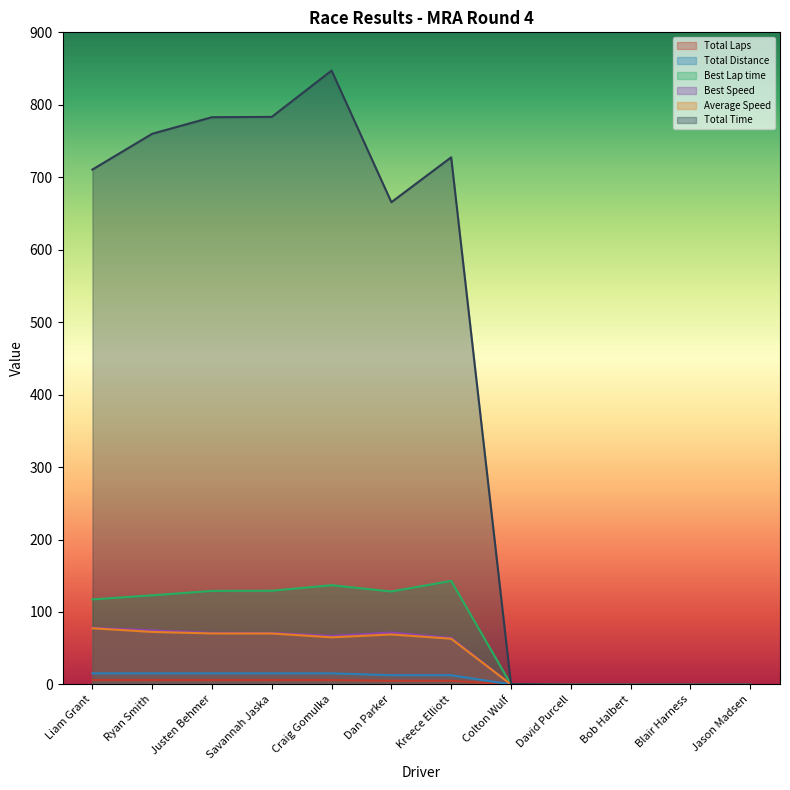

How many distinct data groups are displayed?

6